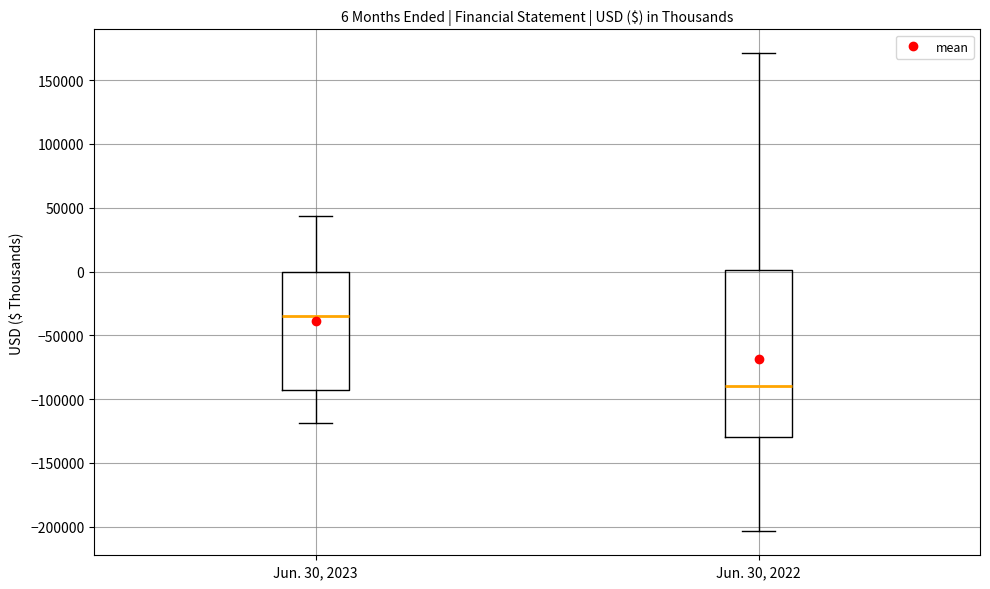

Which box is the tallest, from its lower edge to its upper edge?

Jun. 30, 2022